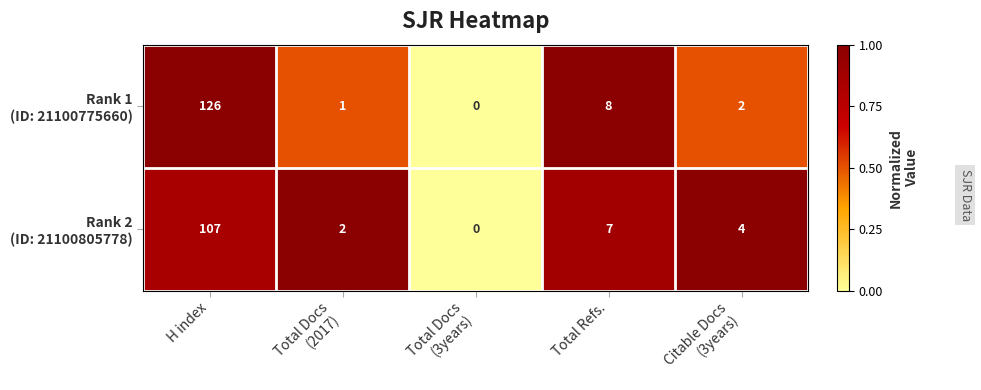

Which label corresponds to the largest value in the chart?

H index